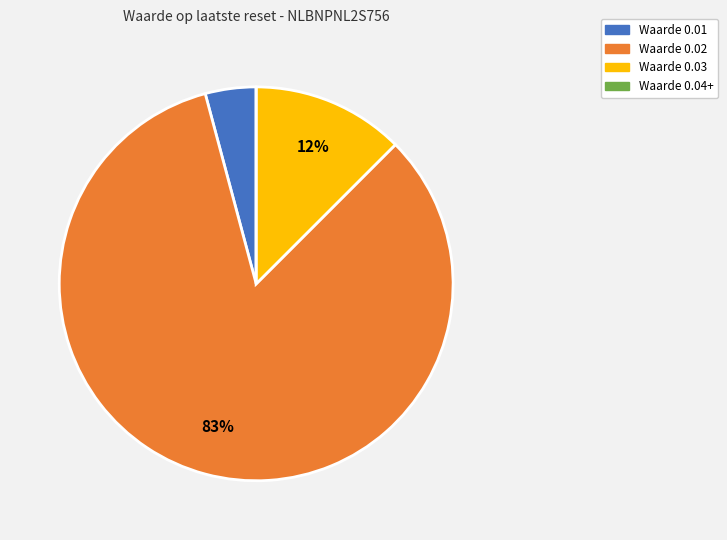

Does any single category account for the majority?

Yes